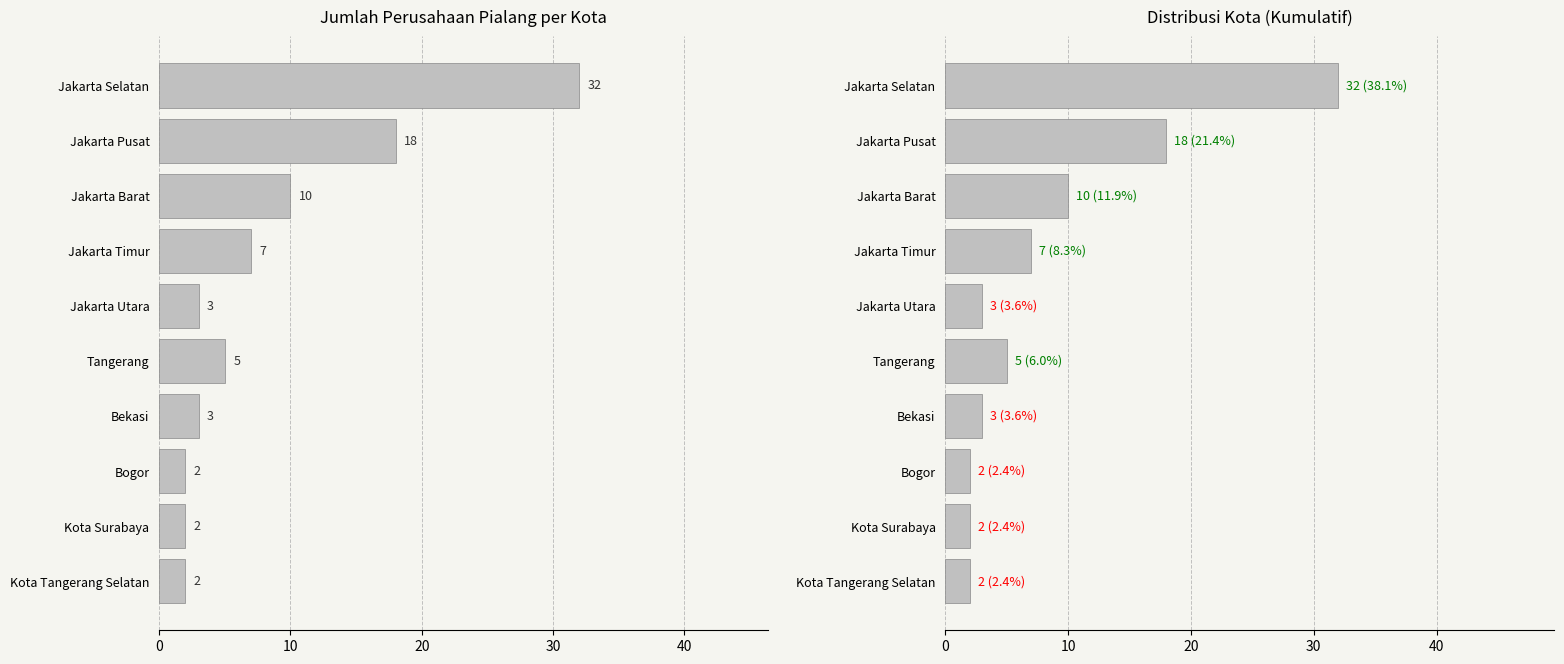

The value of Jumlah Perusahaan at Jakarta Barat is 15. True or false?

False